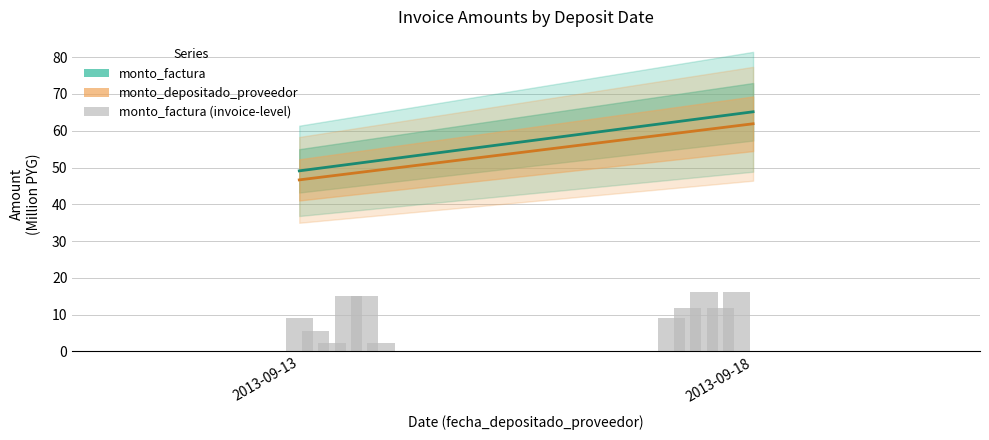

How many groups of bars are there?

2